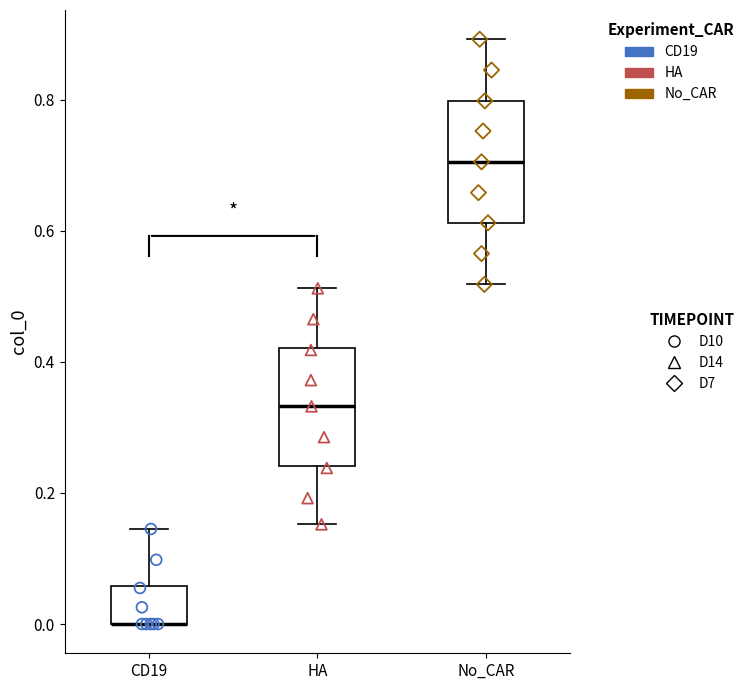

Reading left to right, read every box against the y-axis: the position of its median line, the range the box covers, and the ends of its whiskers. The values are not printed on the chart, so give them approximately, as read against the axis.

CD19: median 0.00 (drawn on the box's lower edge), box 0.00 to 0.06, whiskers 0.00 to 0.14
HA: median 0.34, box 0.24 to 0.42, whiskers 0.16 to 0.52
No_CAR: median 0.70, box 0.62 to 0.80, whiskers 0.52 to 0.90